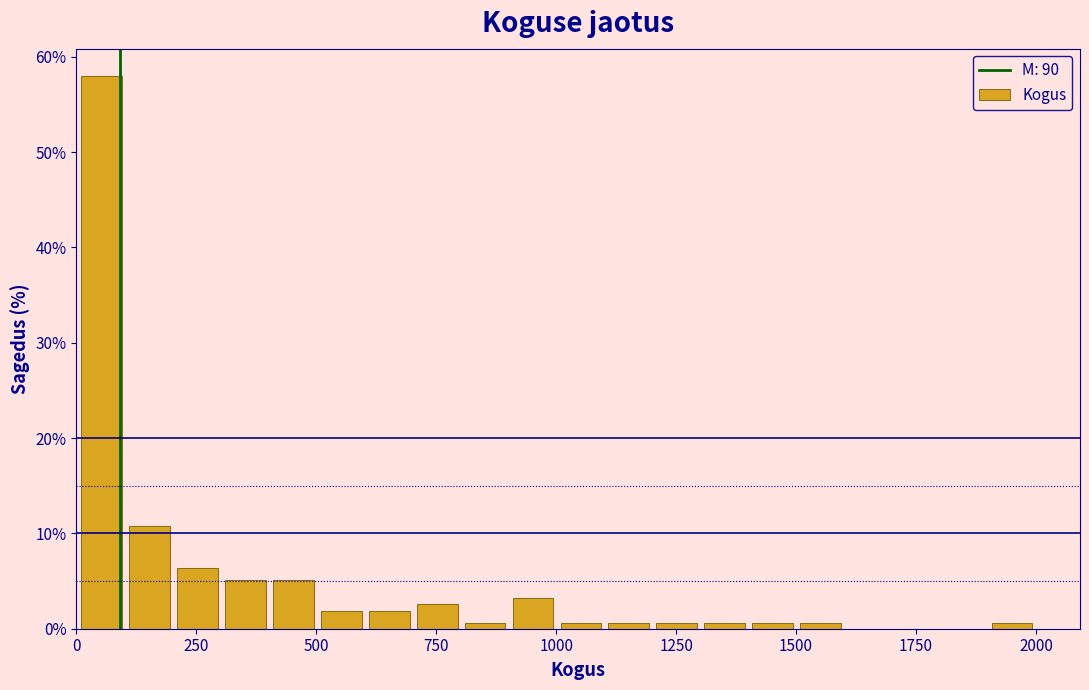

Read against the x-axis, roughly where is the centre of the tallest bar?

50